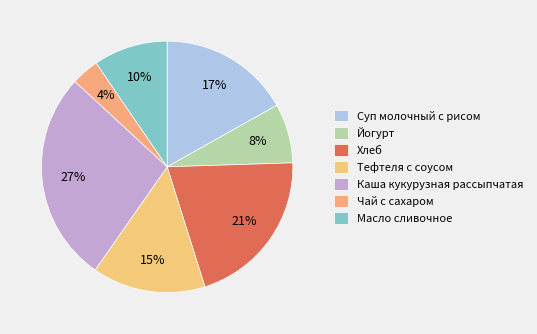

What percentage is the Чай с сахаром slice, to the nearest percent?

4%